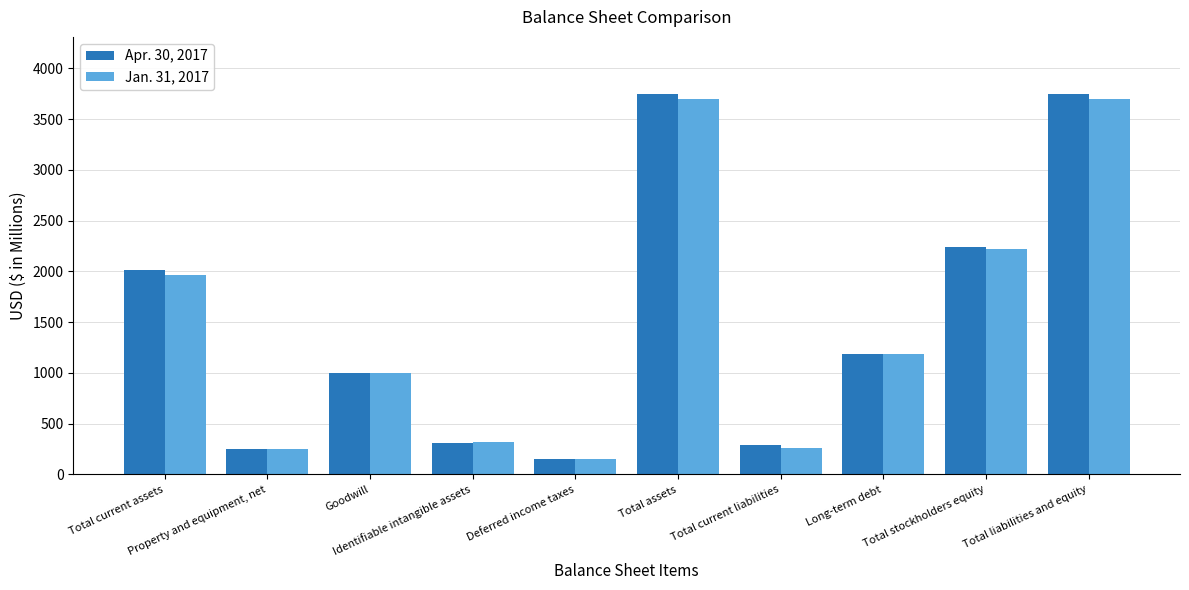

What is the difference between the second highest and second lowest values in the Jan. 31, 2017 series?

3450.0